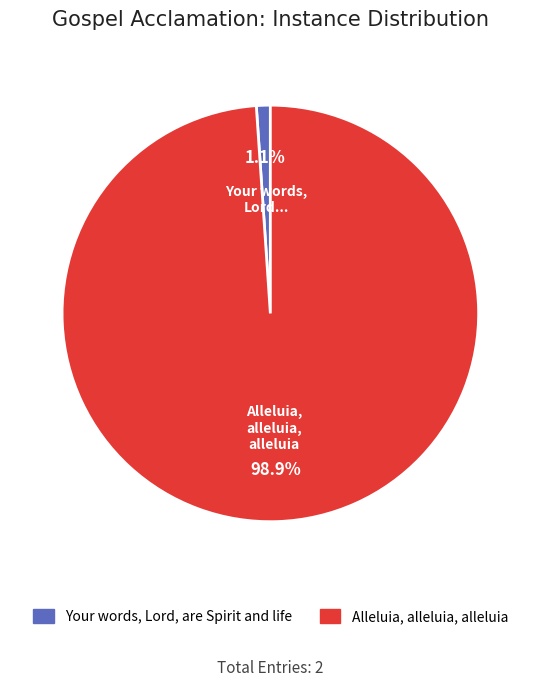

What is the majority slice?

Alleluia, alleluia, alleluia